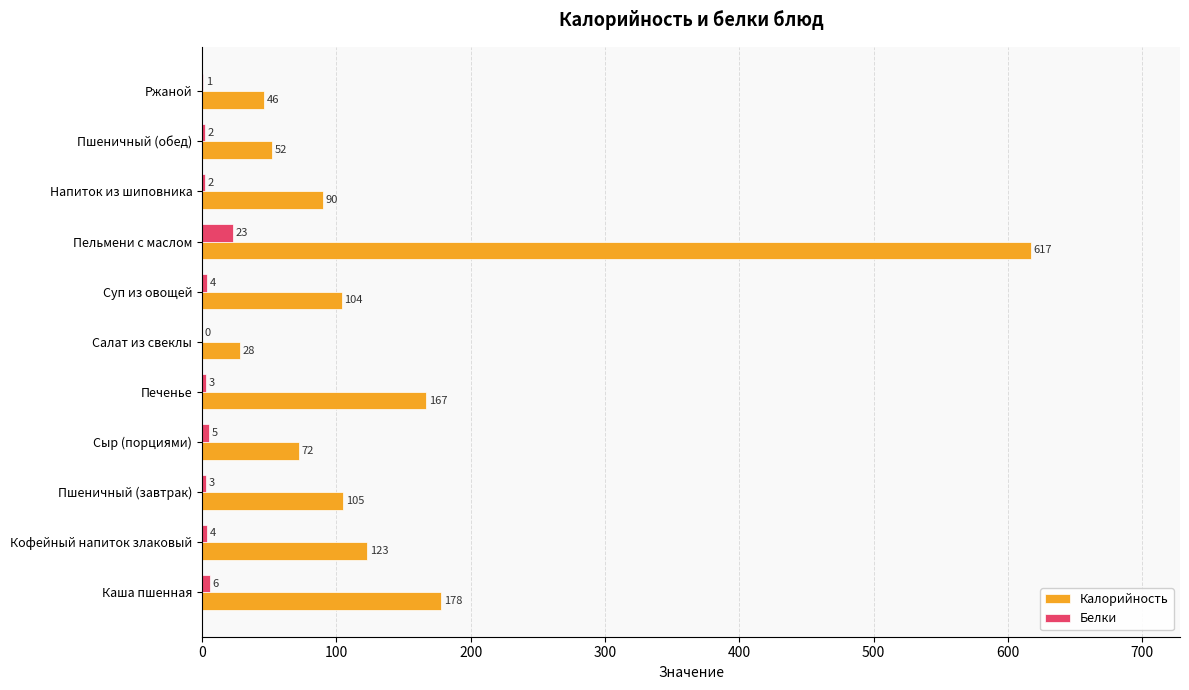

At which category is the sum across all series the highest?

Пельмени с маслом